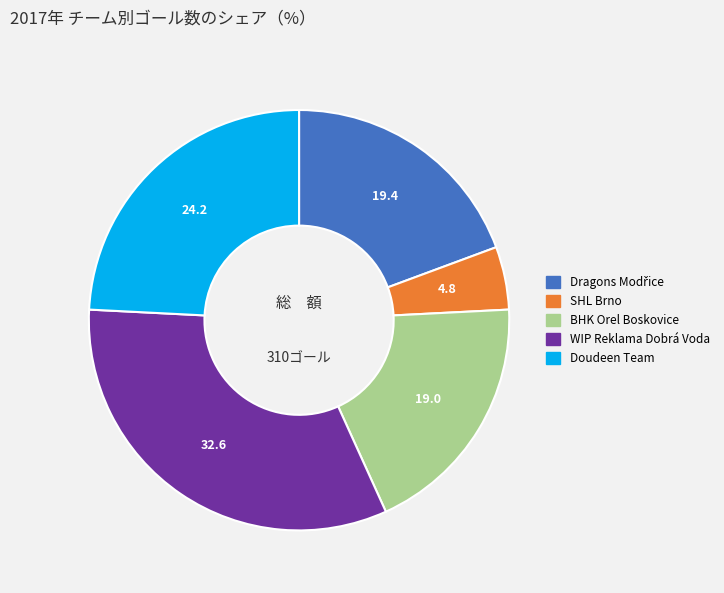

Which category has the biggest portion of the pie?

WIP Reklama Dobrá Voda